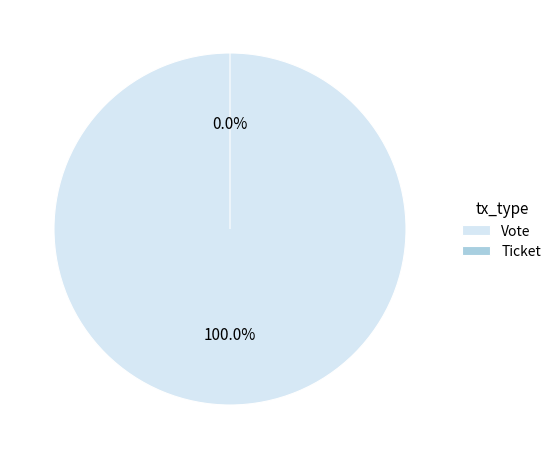

To the nearest percent, what is the average slice percentage?

50%